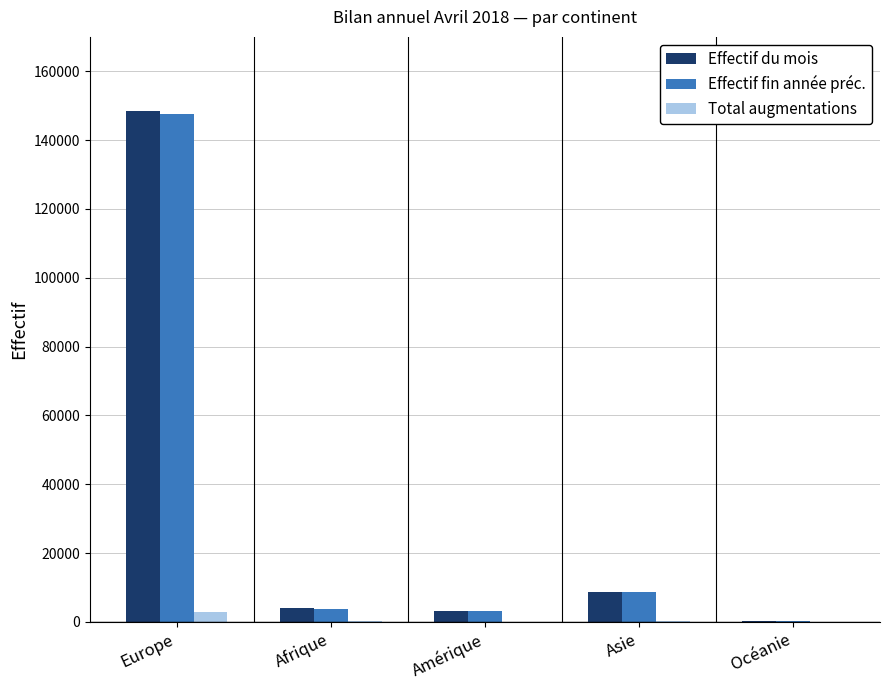

Which label corresponds to the largest value in the chart?

Europe